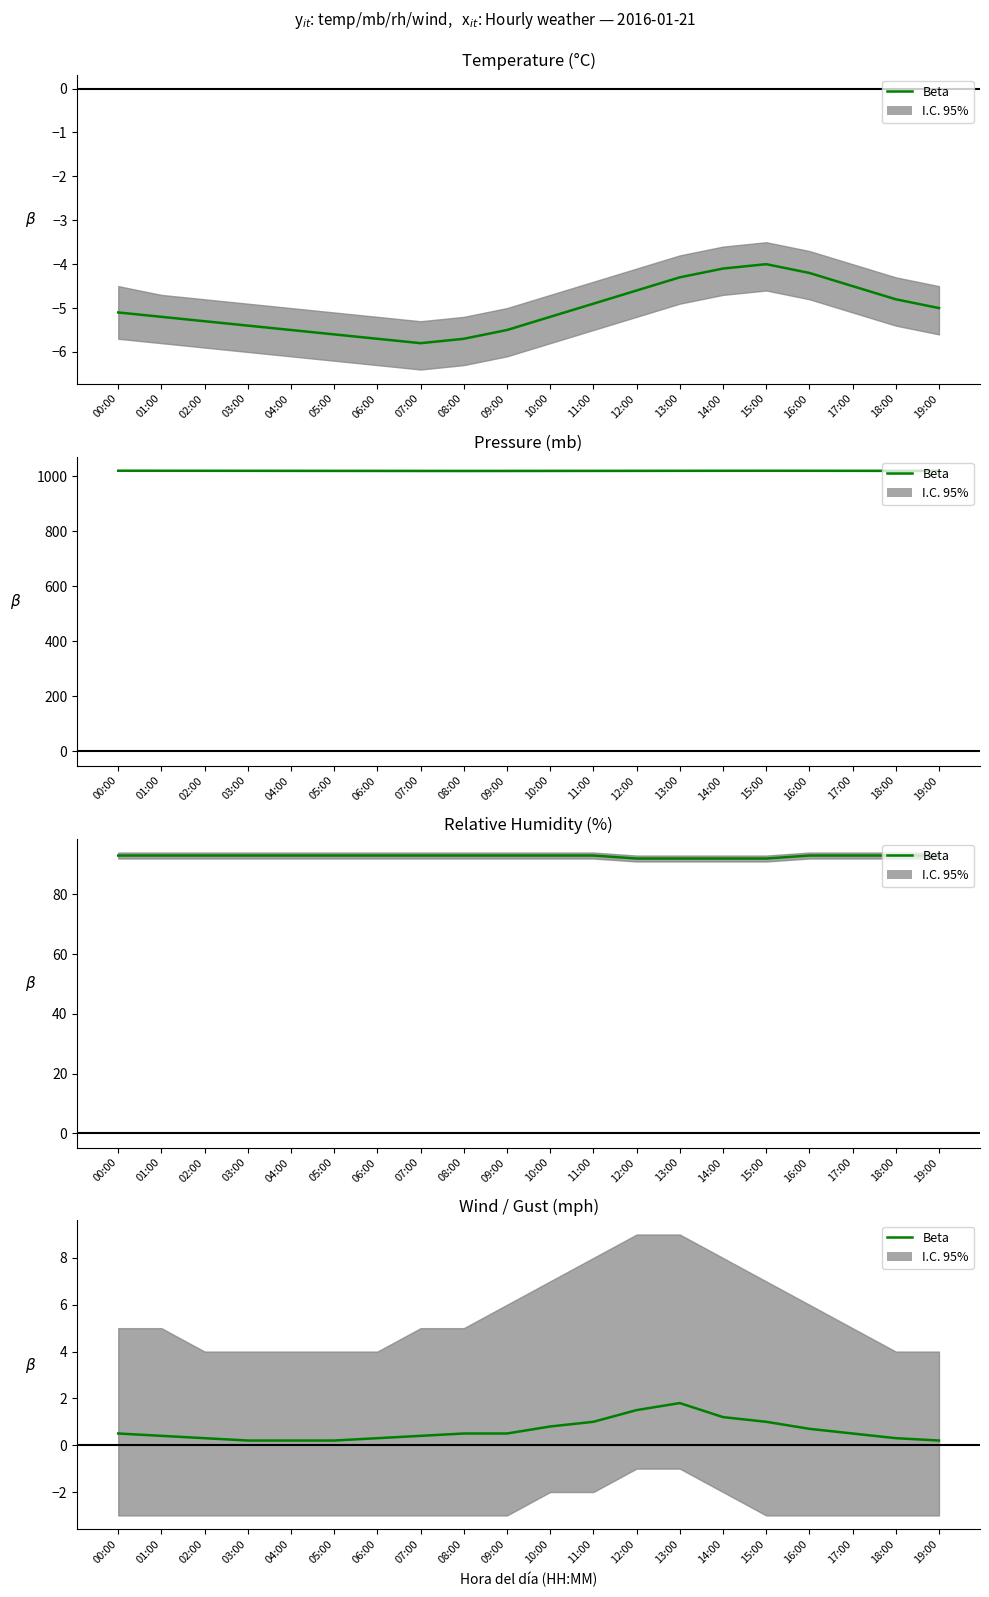

List the labels in order of value, smallest first.

03:00, 04:00, 05:00, 19:00, 02:00, 06:00, 18:00, 01:00, 07:00, 00:00, 08:00, 09:00, 17:00, 16:00, 10:00, 11:00, 15:00, 14:00, 12:00, 13:00